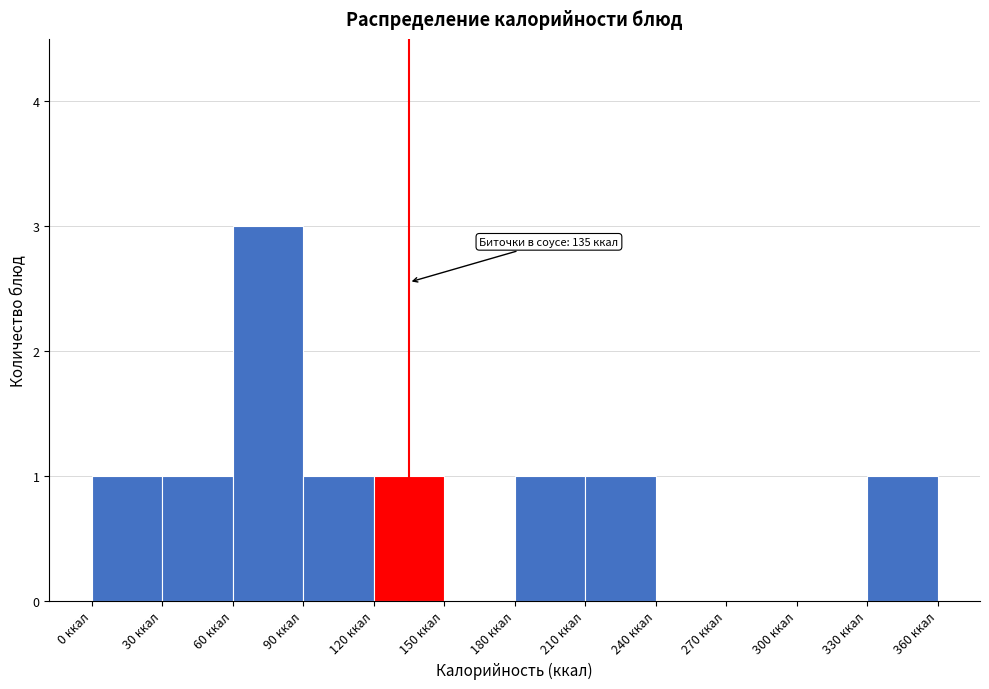

Which range on the x-axis has the tallest bar?

60 to 90